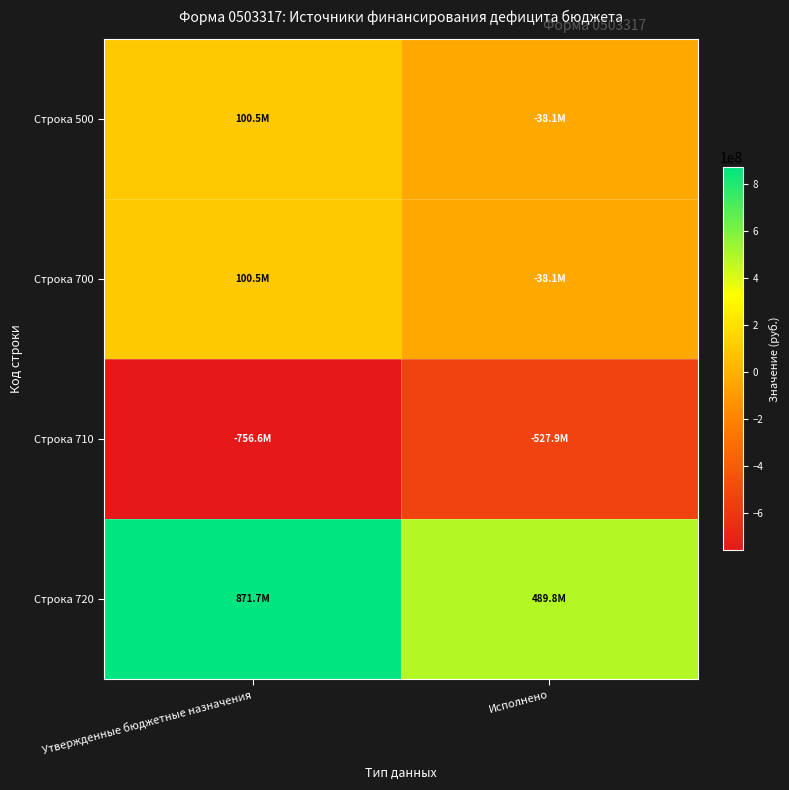

Count the number of categories in the chart.

2